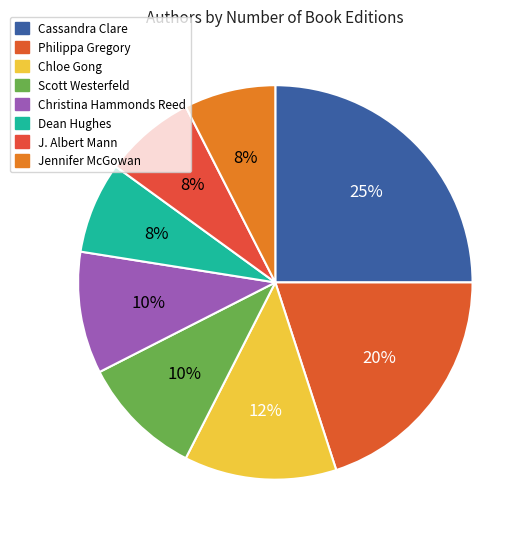

How many slices are in this pie chart?

8